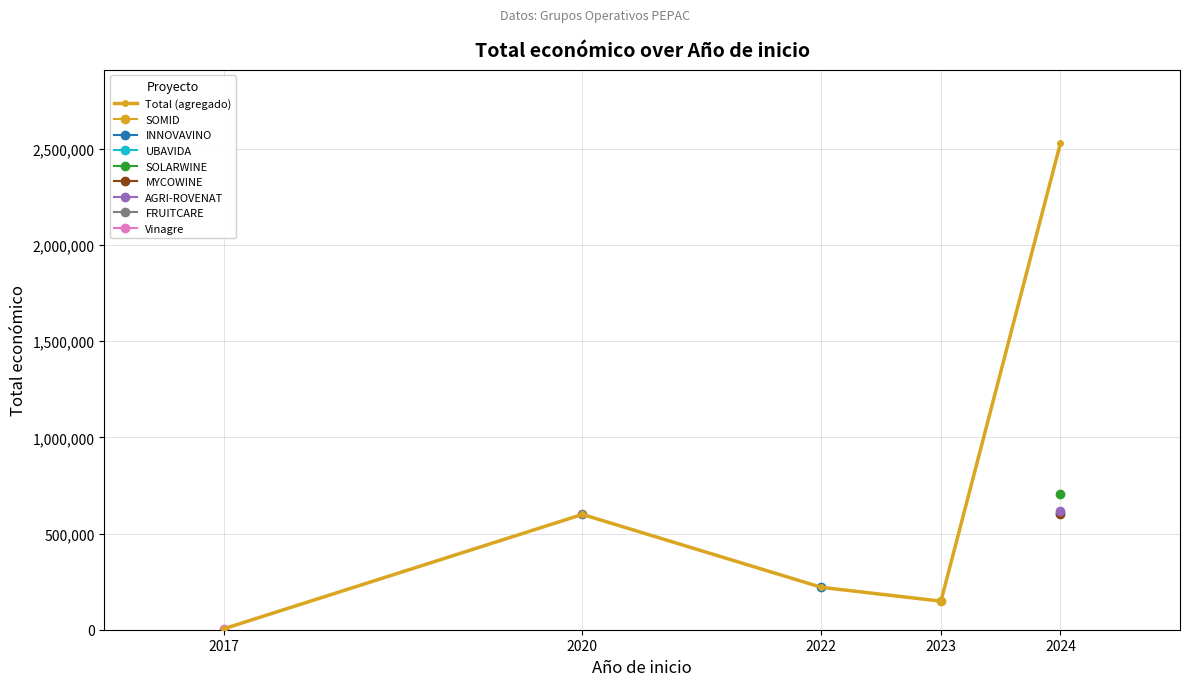

What is the approximate value at 2017?

4800.0